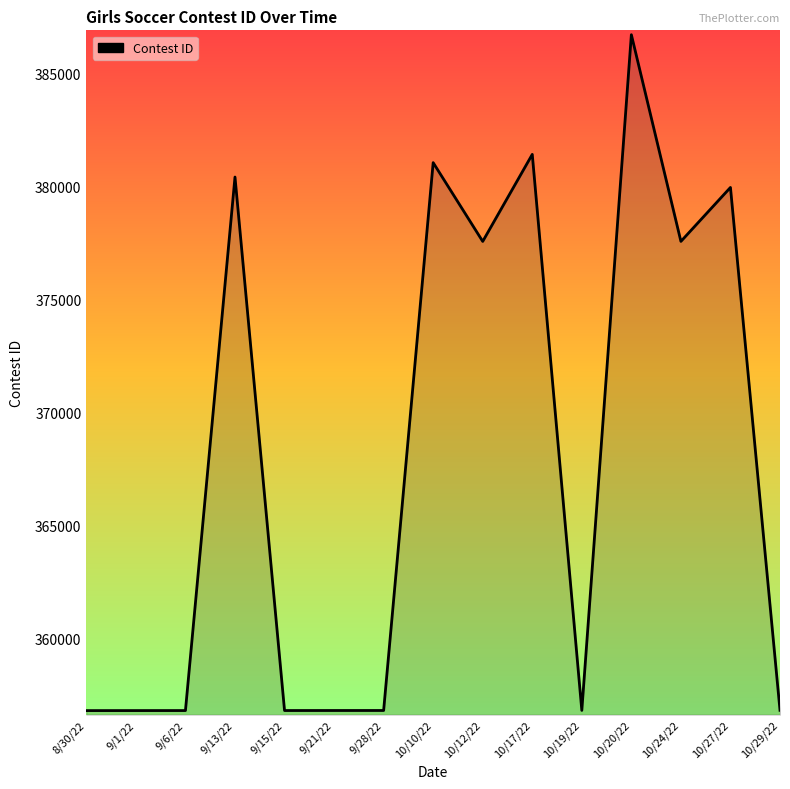

What is the difference between the maximum and minimum values?

29889